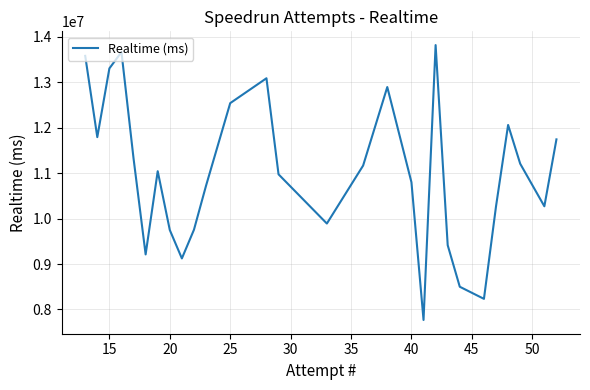

How many lines are shown in the chart?

1